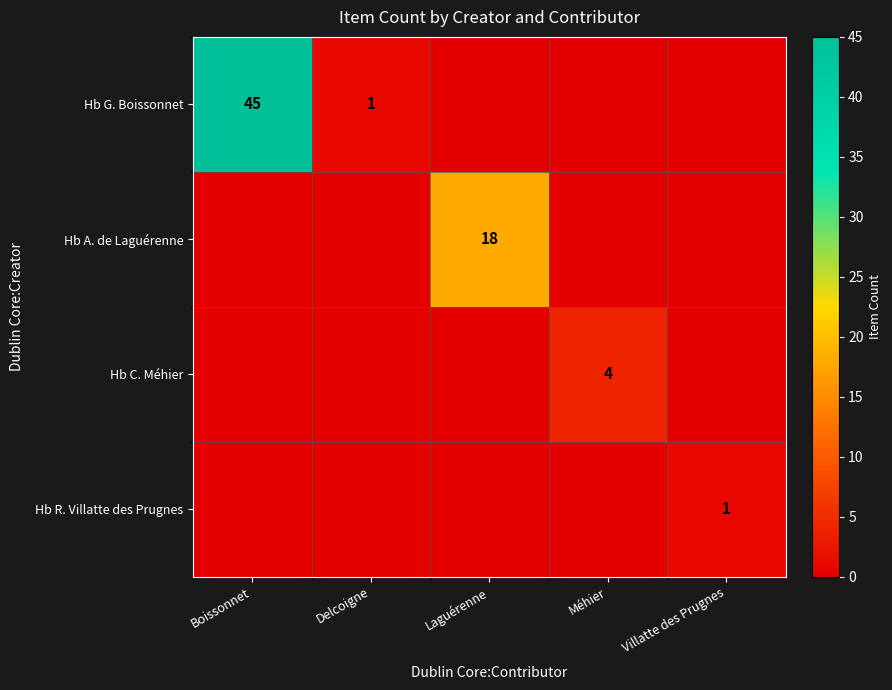

What is the total value across all series at Méhier?

4